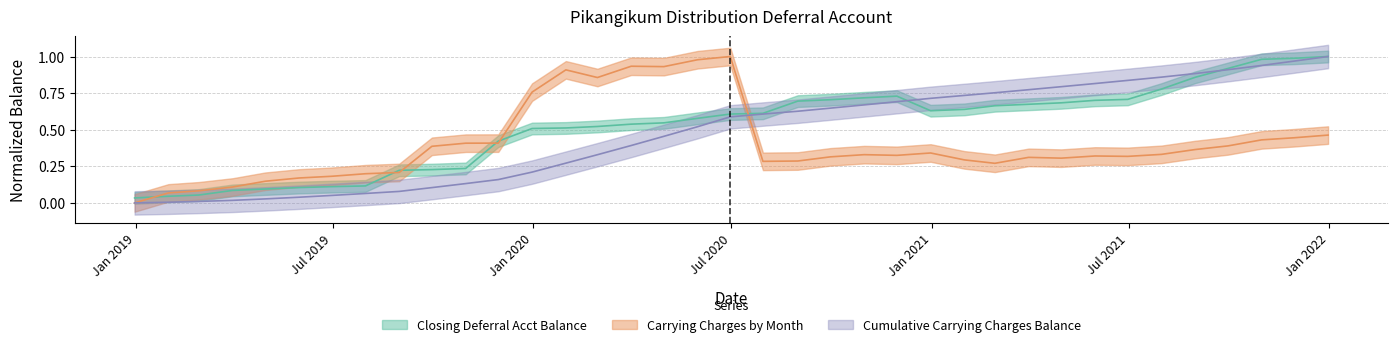

True or false: Cumulative Carrying Charges Balance has a value of 0.6 at 2020-06-30.

True